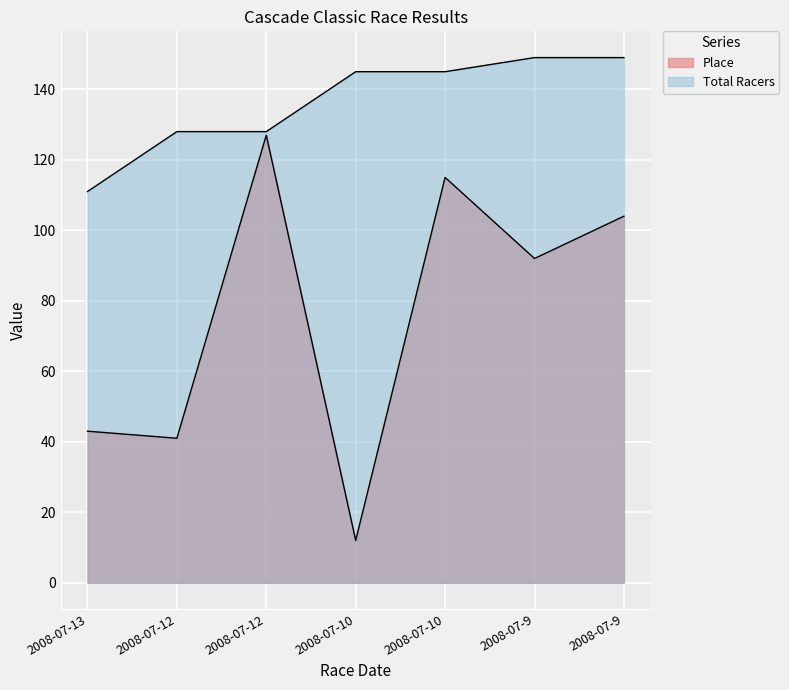

True or false: Place and Total Racers intersect in this chart.

False